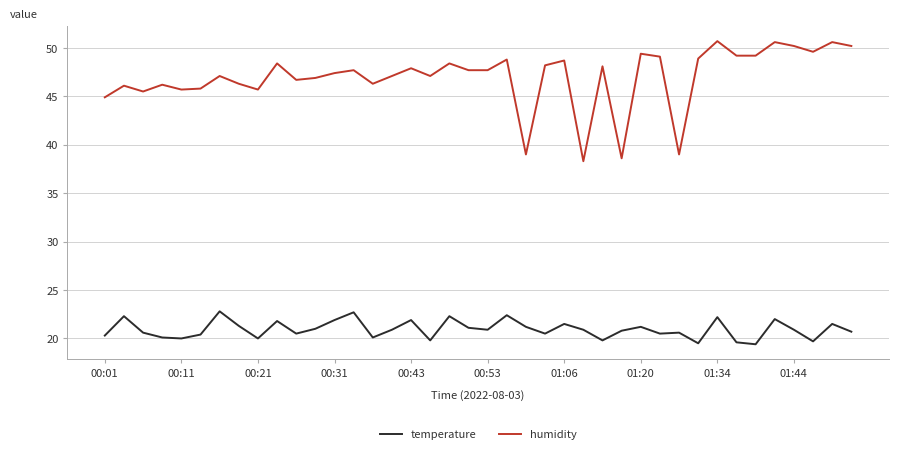

True or false: temperature and humidity cross at least once.

False